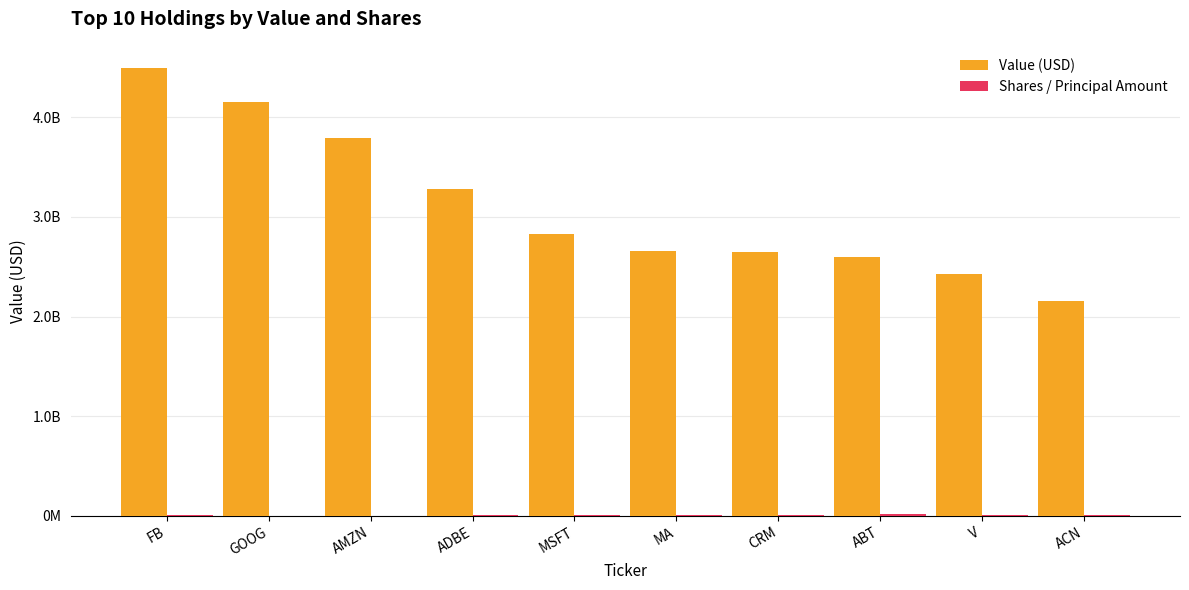

Which series has the largest total across all categories?

Value (USD)